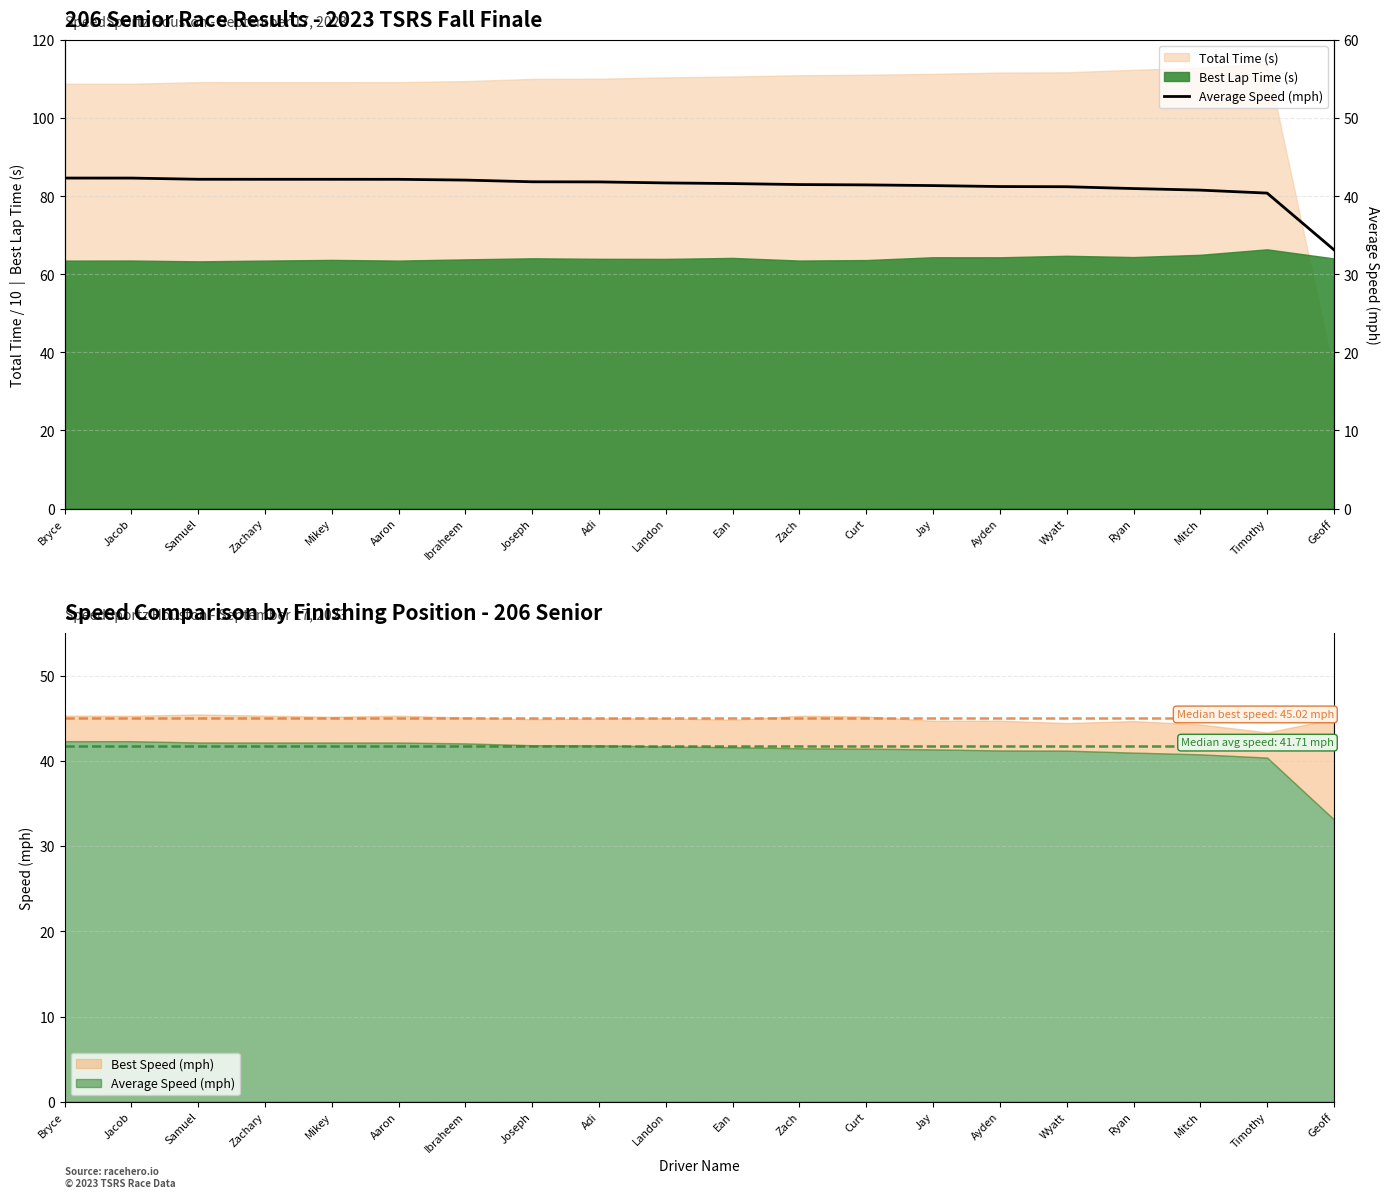

How many values are below 41?

4